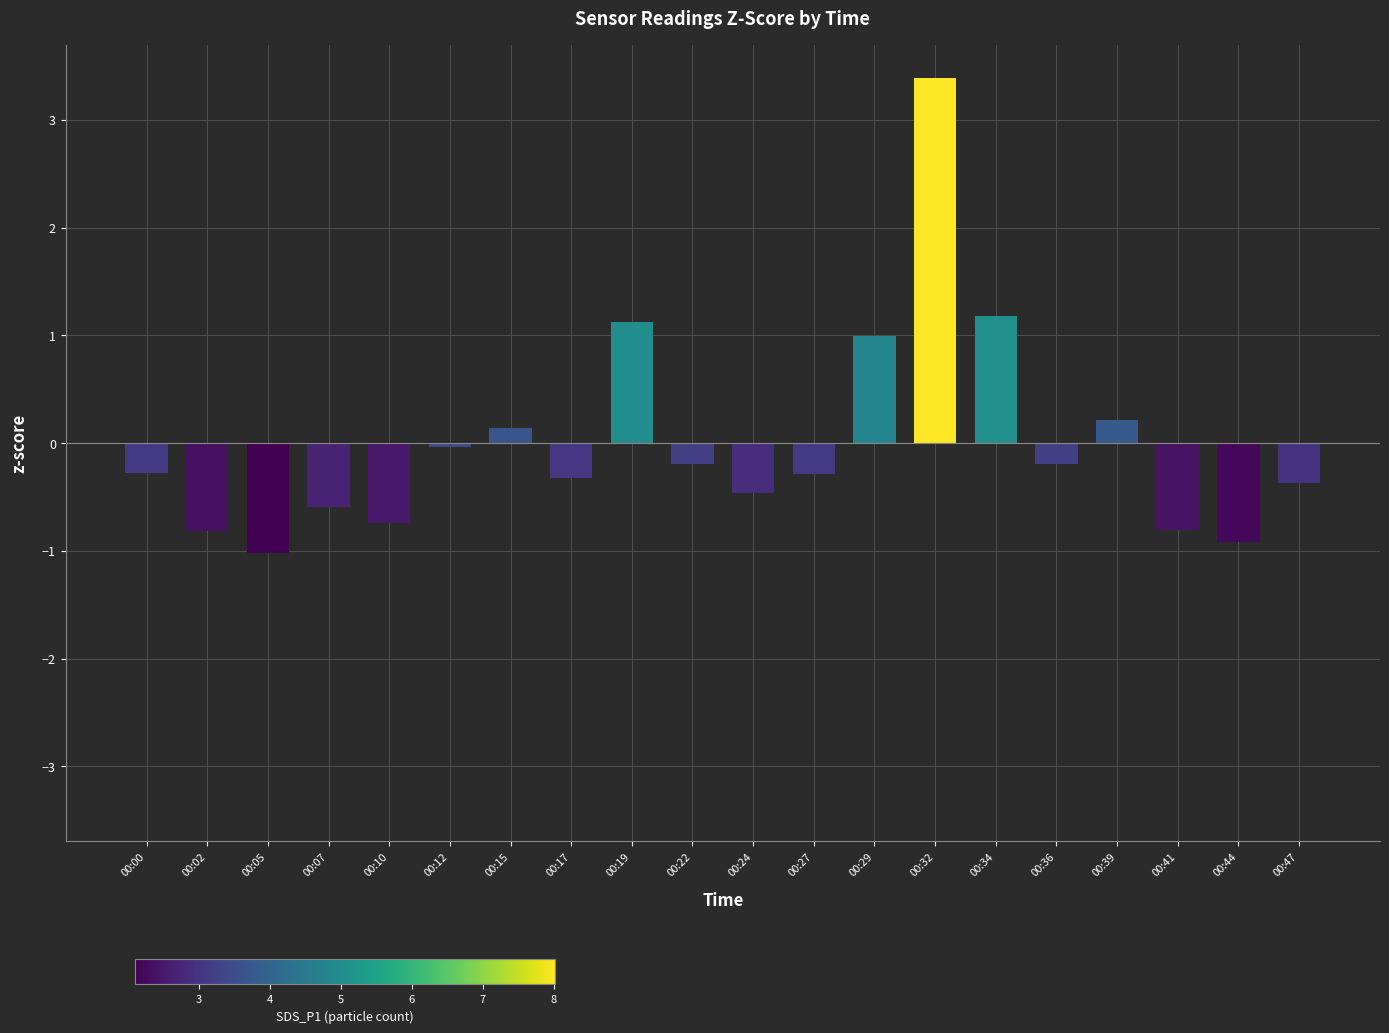

How many negative values are there?

14